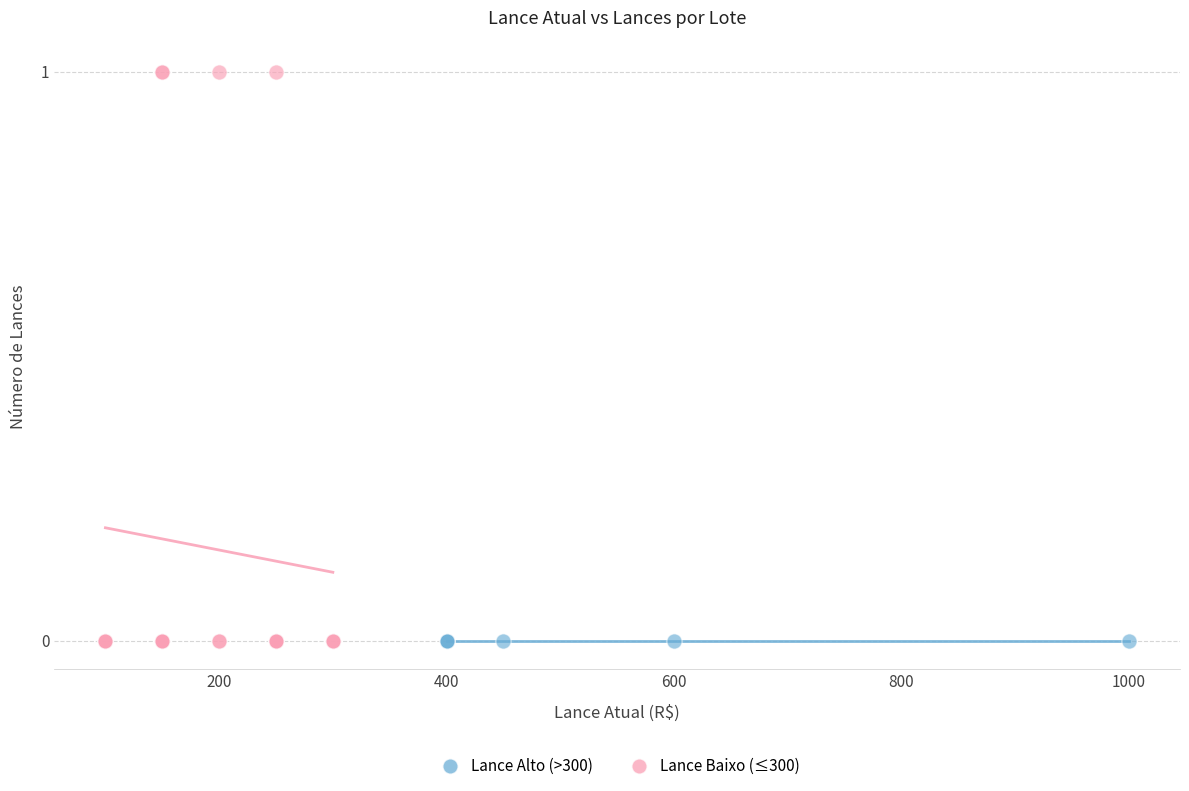

Which series reaches the maximum Y coordinate?

Lance Baixo (≤300)